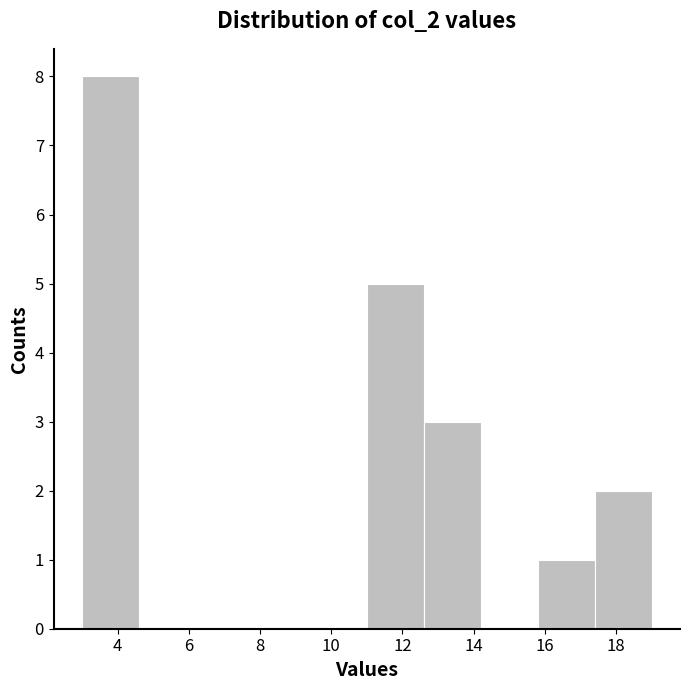

How tall is the bar that spans 11.0 to 12.6 on the x-axis? The values are not printed on the chart, so give them approximately, as read against the axis.

5